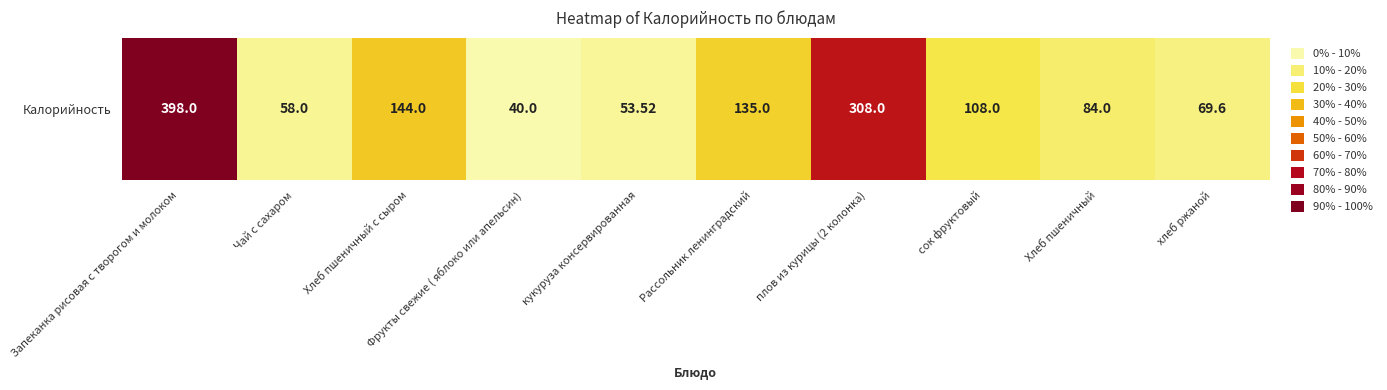

Which label corresponds to the largest value in the chart?

Запеканка рисовая с творогом и молоком